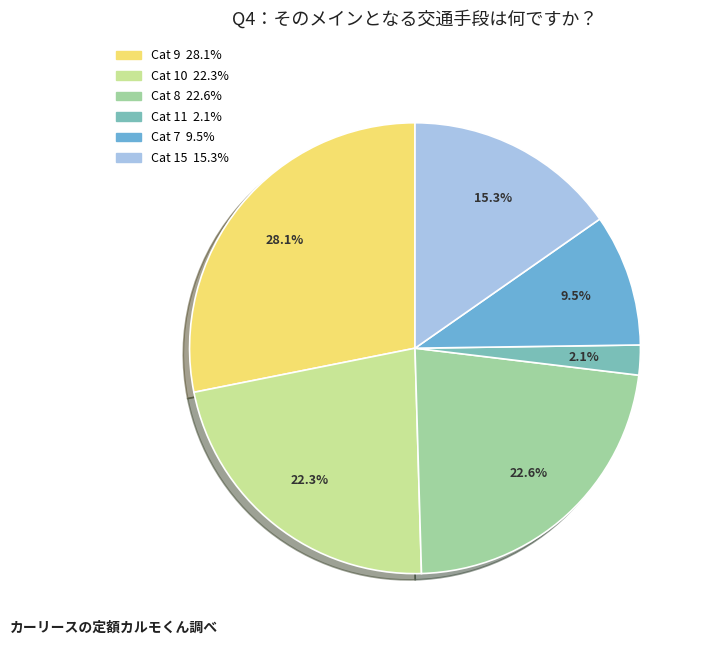

Does any single category account for the majority?

No